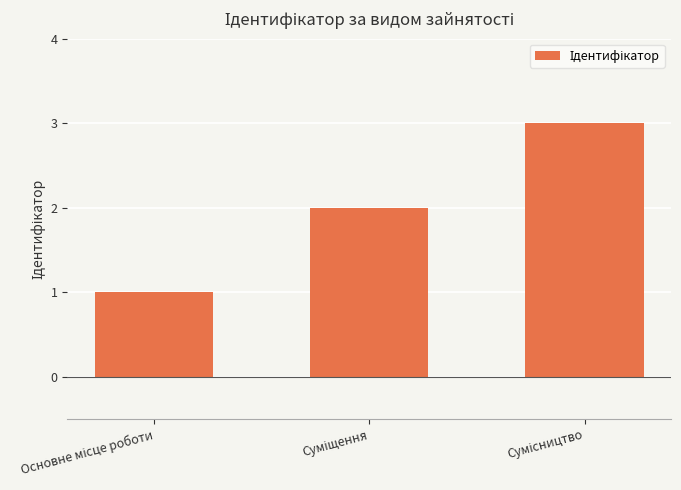

What is the maximum value shown in the chart?

3